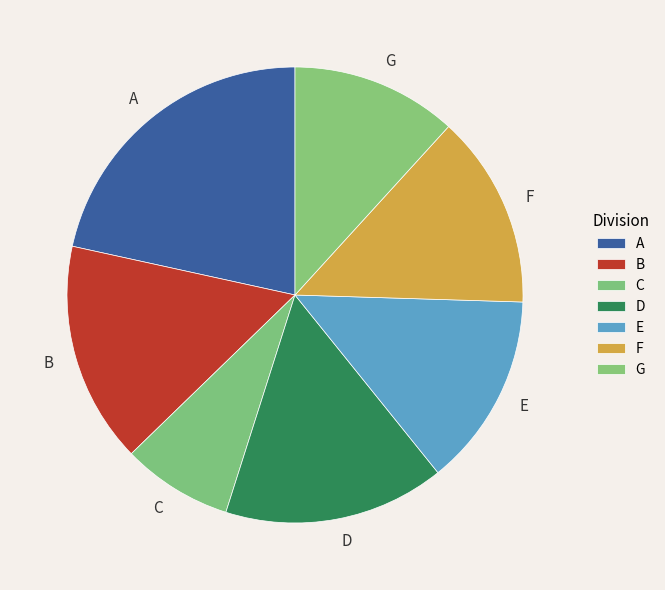

What is the ratio of the value at E to the value at A?

0.6